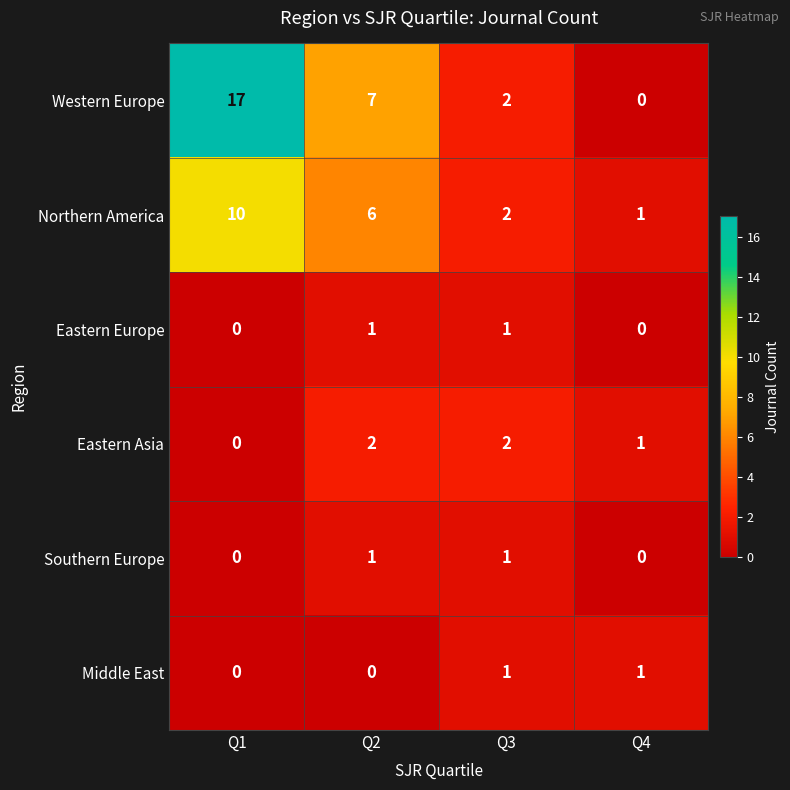

Which series has the largest total across all categories?

Western Europe